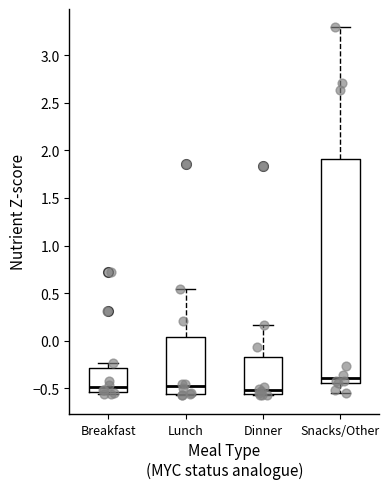

Which box's median line is the highest?

Snacks/Other